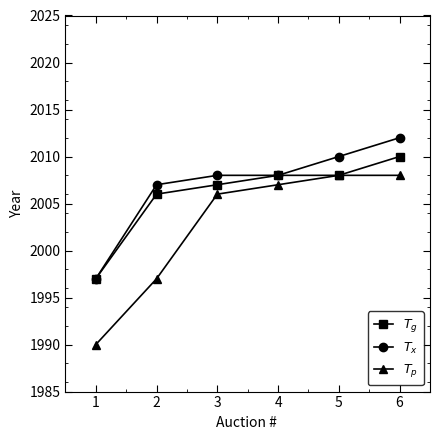

At which label is $T_p$ closest to 1999?

2